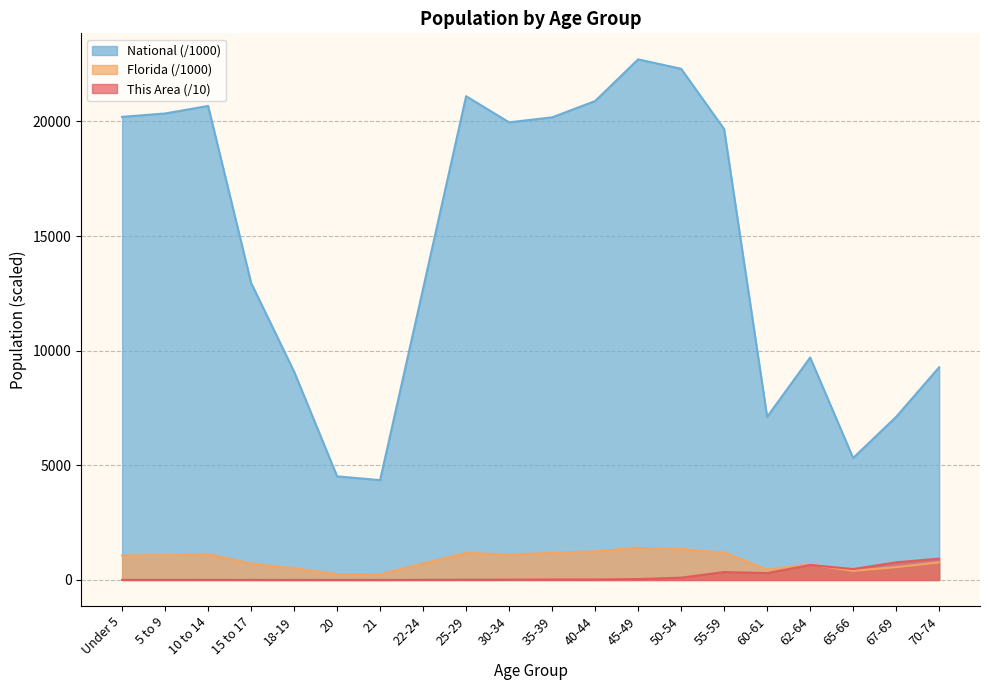

Where is National nearest to the value 13531?

15 to 17